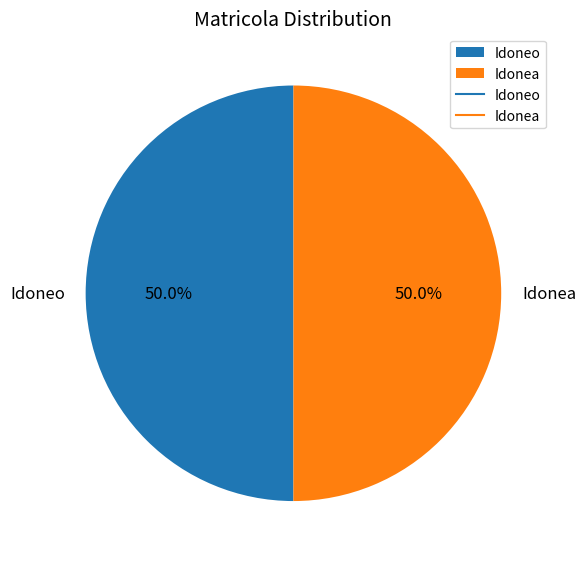

To the nearest percent, what is the combined percentage of Idonea and Idoneo?

100%